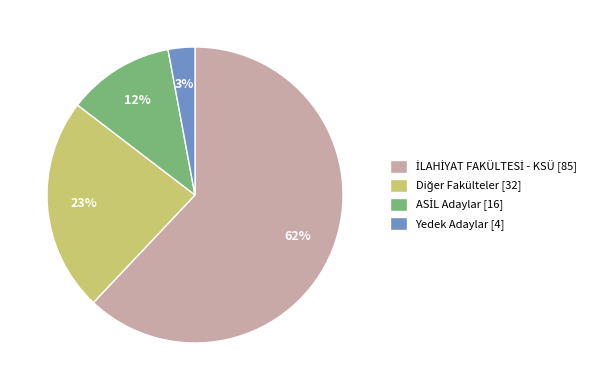

Which slice is the smallest?

Yedek Adaylar [4]